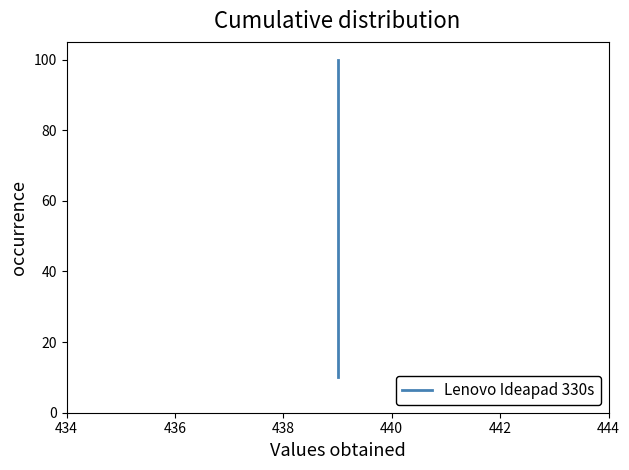

What is the average value?

55